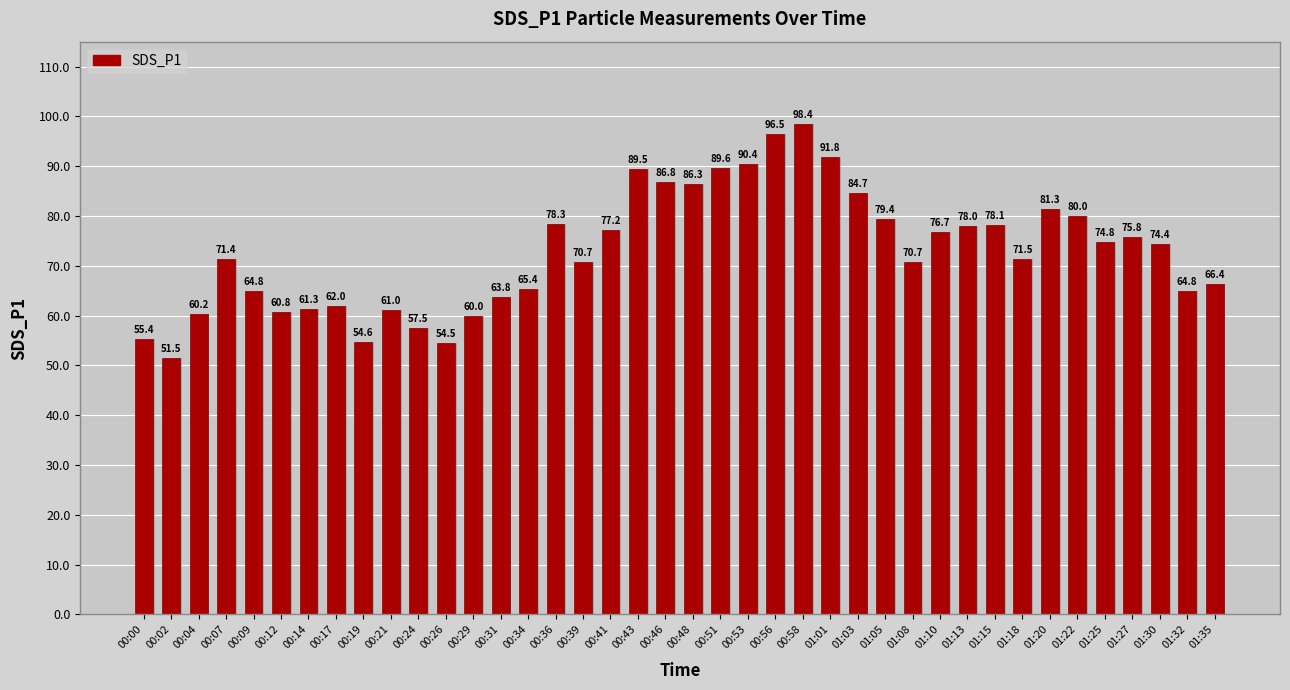

Count the number of categories in the chart.

40